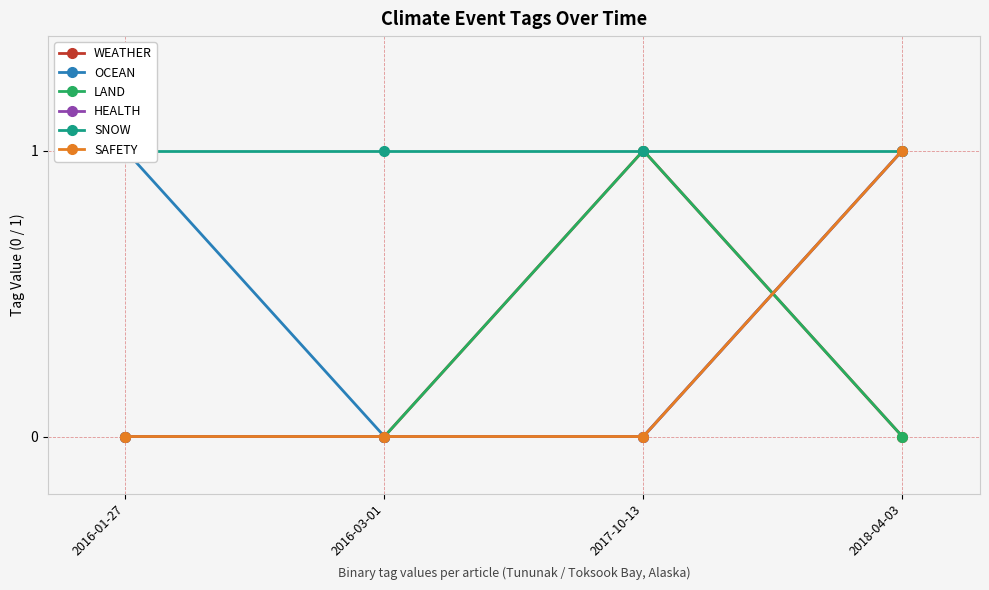

What is the average value of the SNOW series?

1